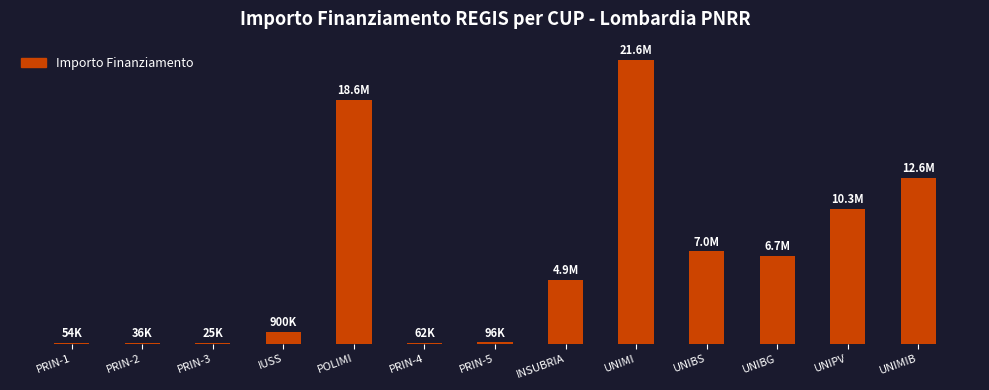

Approximately how many times larger is the value at UNIBG compared to PRIN-1?

123.1